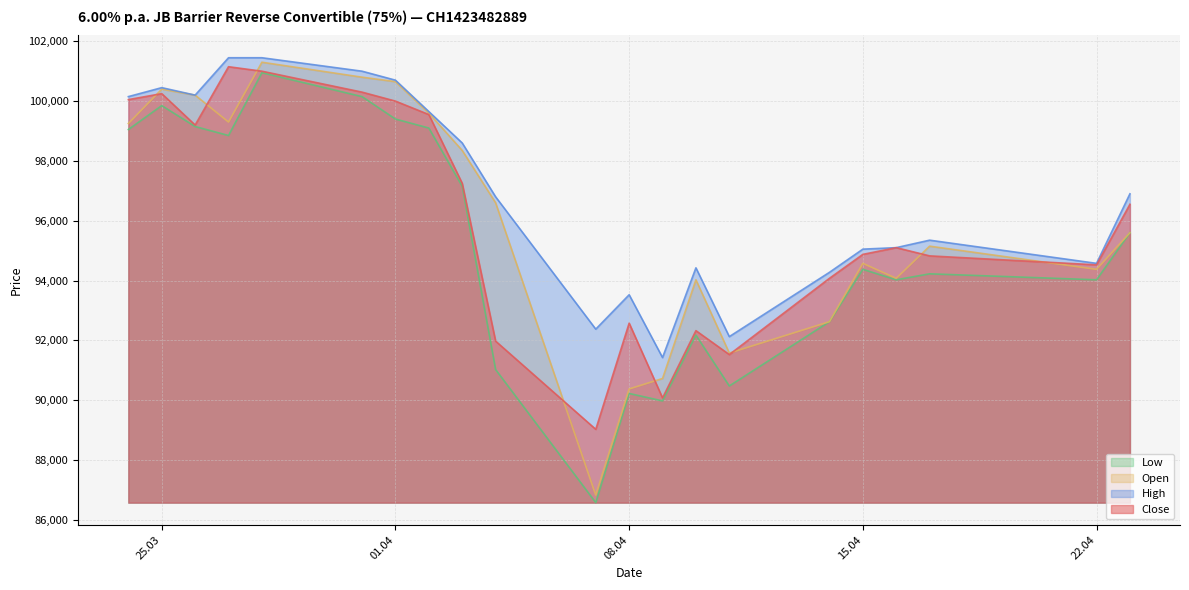

True or false: Low and Close intersect in this chart.

False